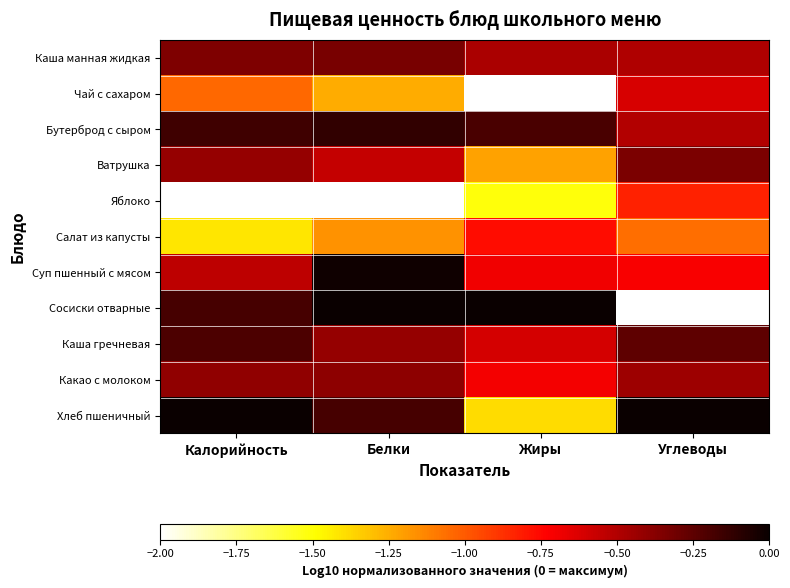

Rank the series by their maximum value, from highest to lowest.

Сосиски отварные, Хлеб пшеничный, Суп пшенный с мясом, Бутерброд с сыром, Каша гречневая, Каша манная жидкая, Ватрушка, Какао с молоком, Чай с сахаром, Салат из капусты, Яблоко